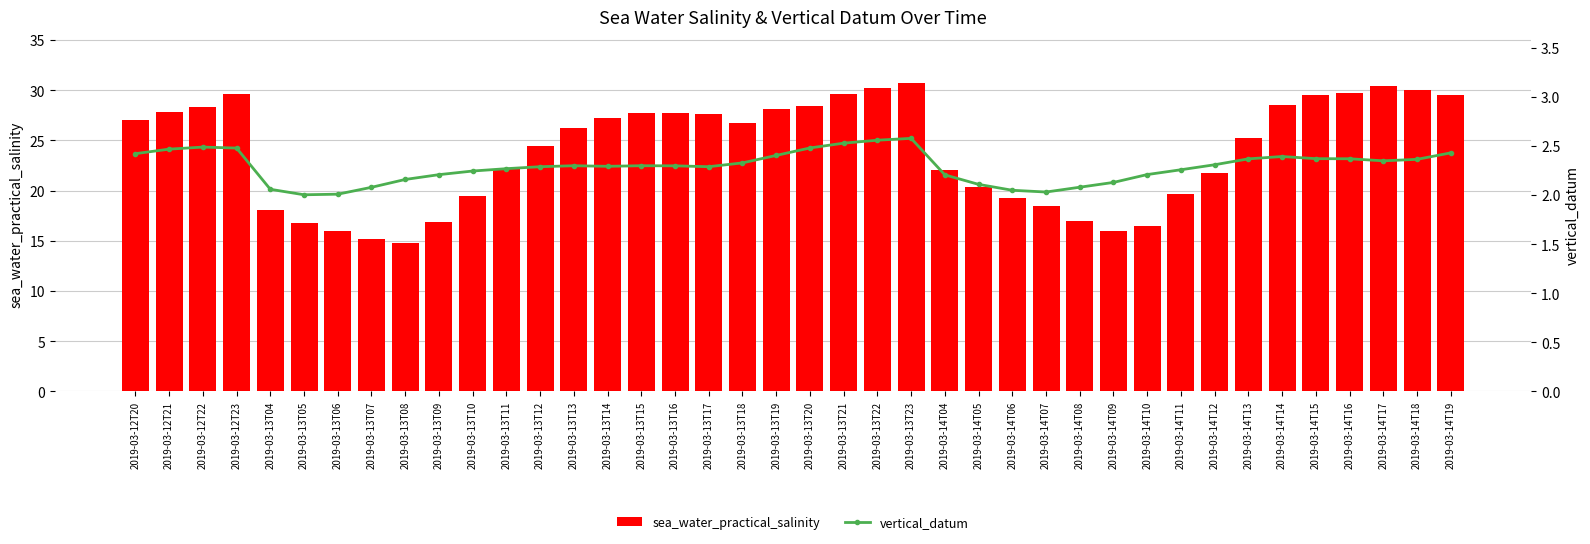

How many groups of bars are there?

40